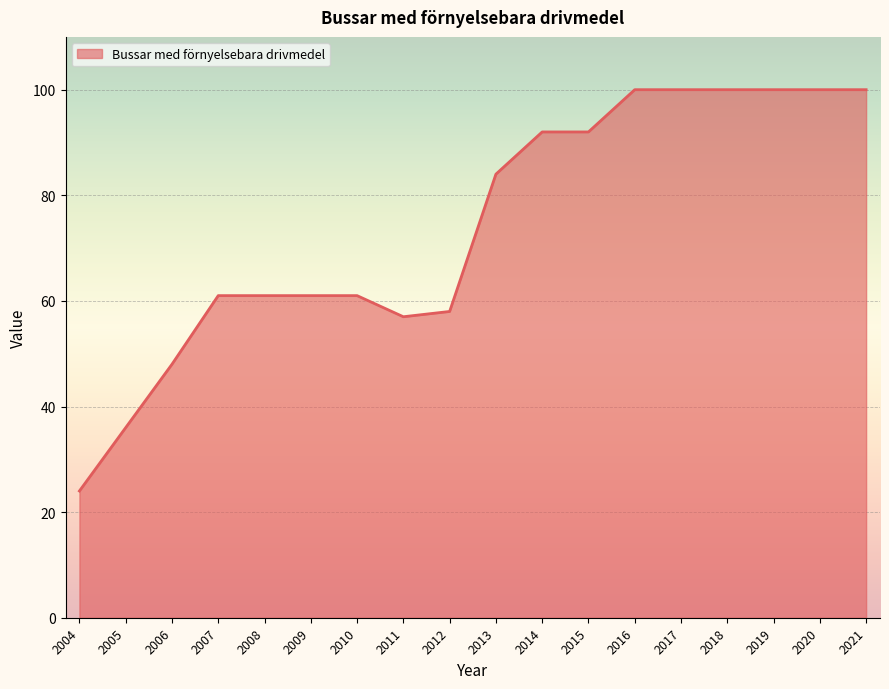

Reading right to left, list all the values displayed in this chart.

2021=100	2020=100	2019=100	2018=100	2017=100	2016=100	2015=92	2014=92	2013=84	2012=58	2011=57	2010=61	2009=61	2008=61	2007=61	2006=48	2005=36	2004=24